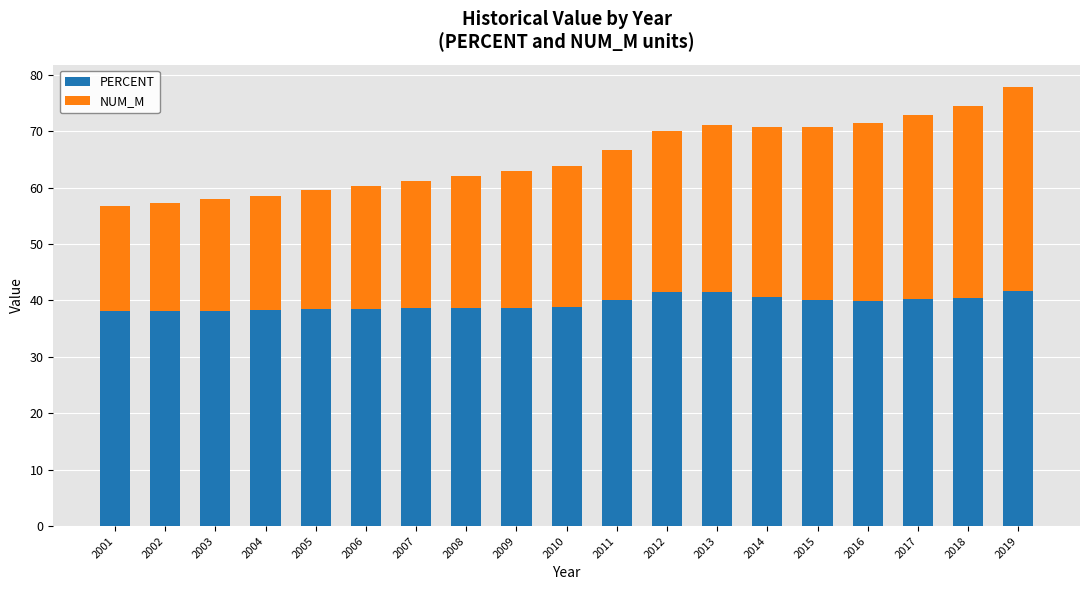

What is the value of the PERCENT bar at the 4th from the left?

38.3